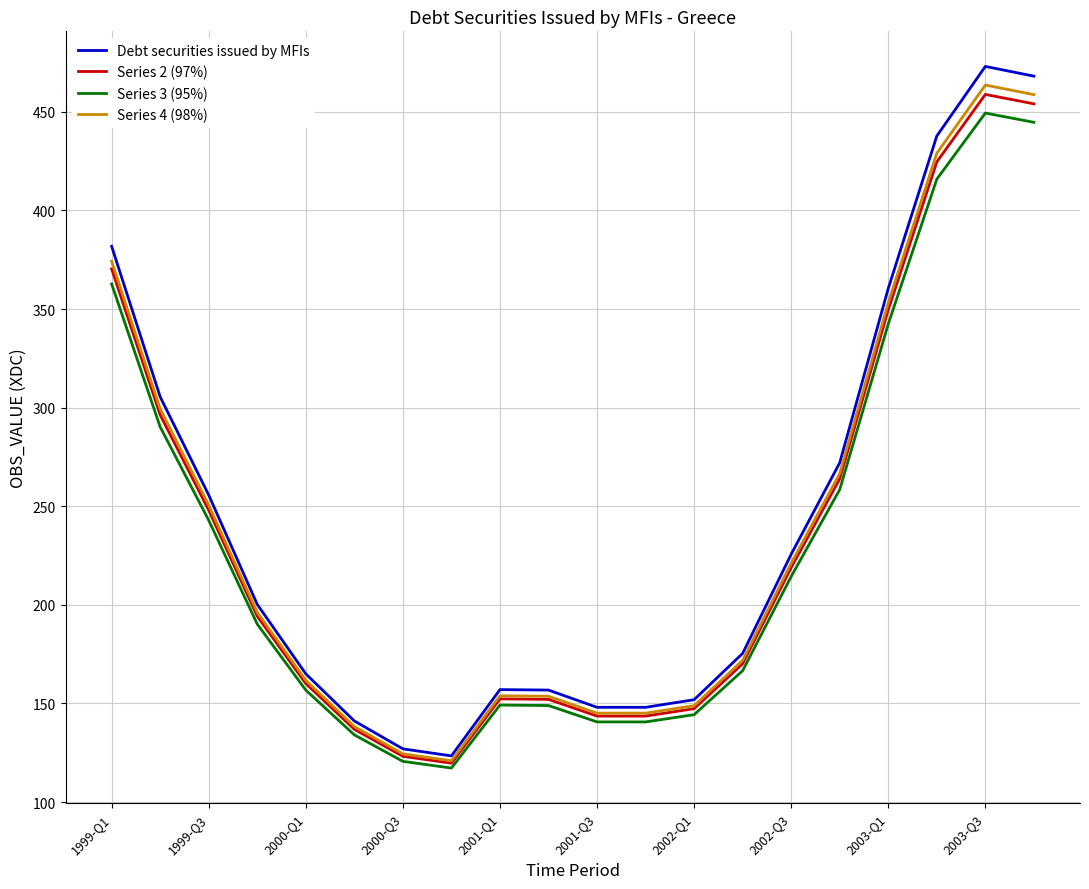

What is the lowest value of the Series 3 (95%) series?

117.2